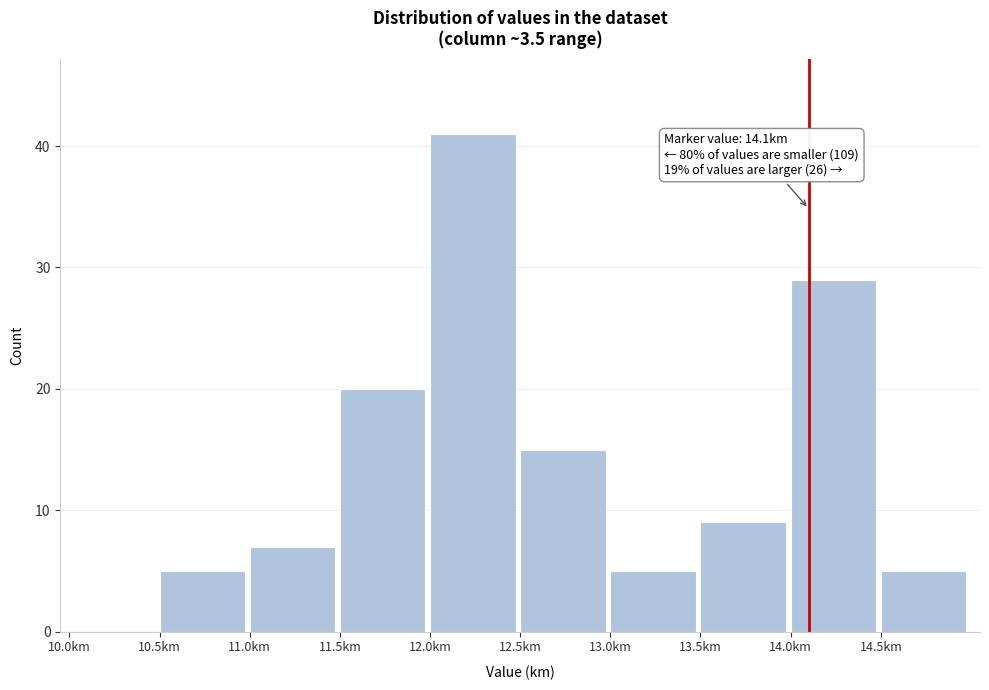

Over which range of the x-axis is the bar tallest?

12.0 to 12.5